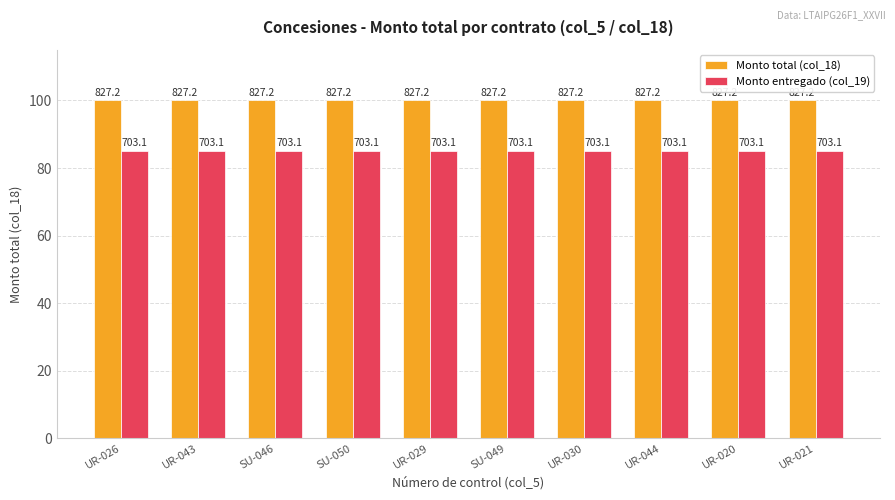

Reading left to right, transcribe all the data shown in this chart.

Monto total (col_18): UR-026=100	UR-043=100	SU-046=100	SU-050=100	UR-029=100	SU-049=100	UR-030=100	UR-044=100	UR-020=100	UR-021=100
Monto entregado (col_19): UR-026=85	UR-043=85	SU-046=85	SU-050=85	UR-029=85	SU-049=85	UR-030=85	UR-044=85	UR-020=85	UR-021=85